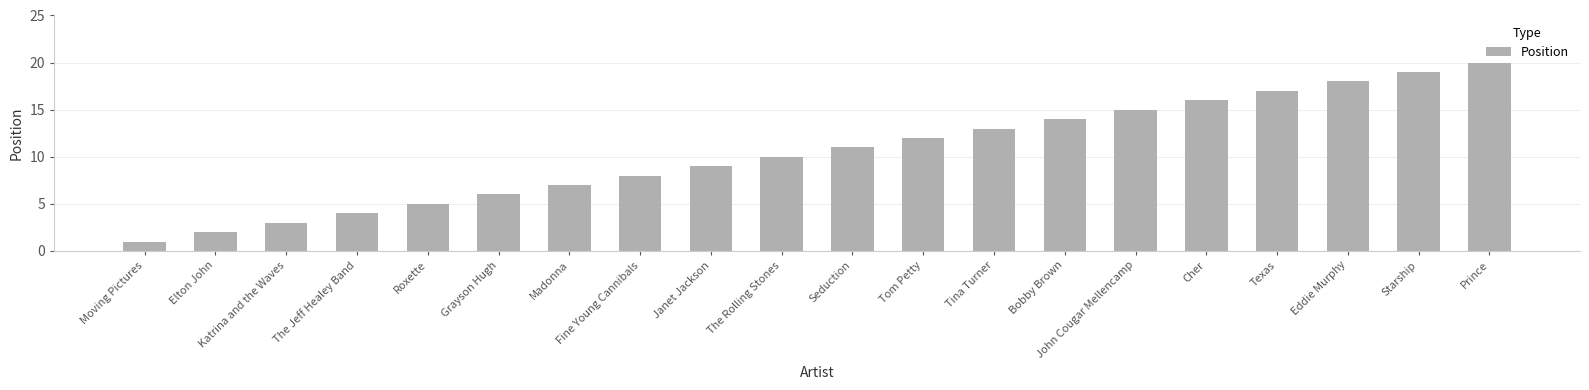

What is the greatest value displayed?

20